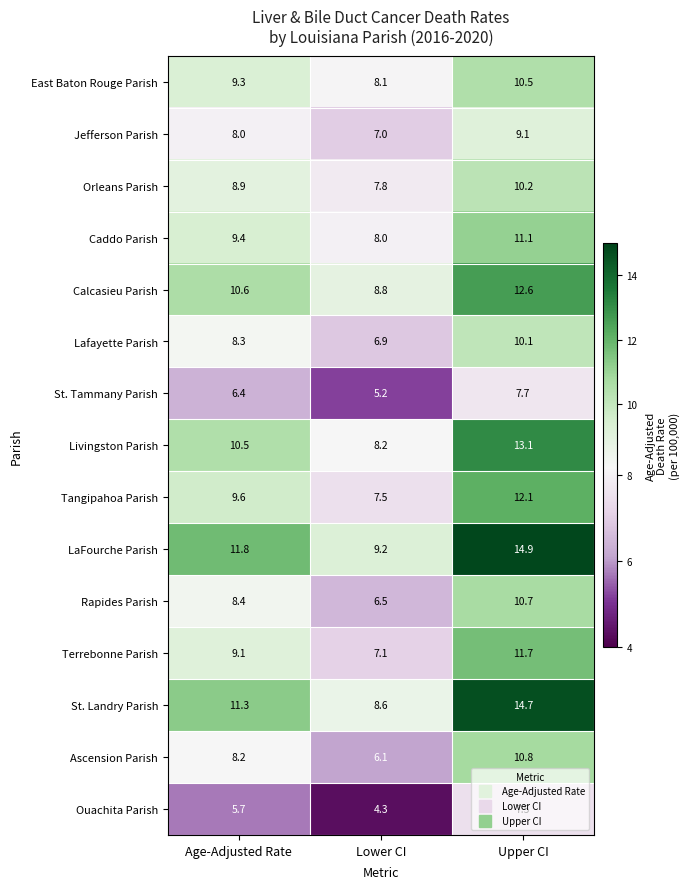

At which label is Orleans Parish closest to 9?

Age-Adjusted Rate